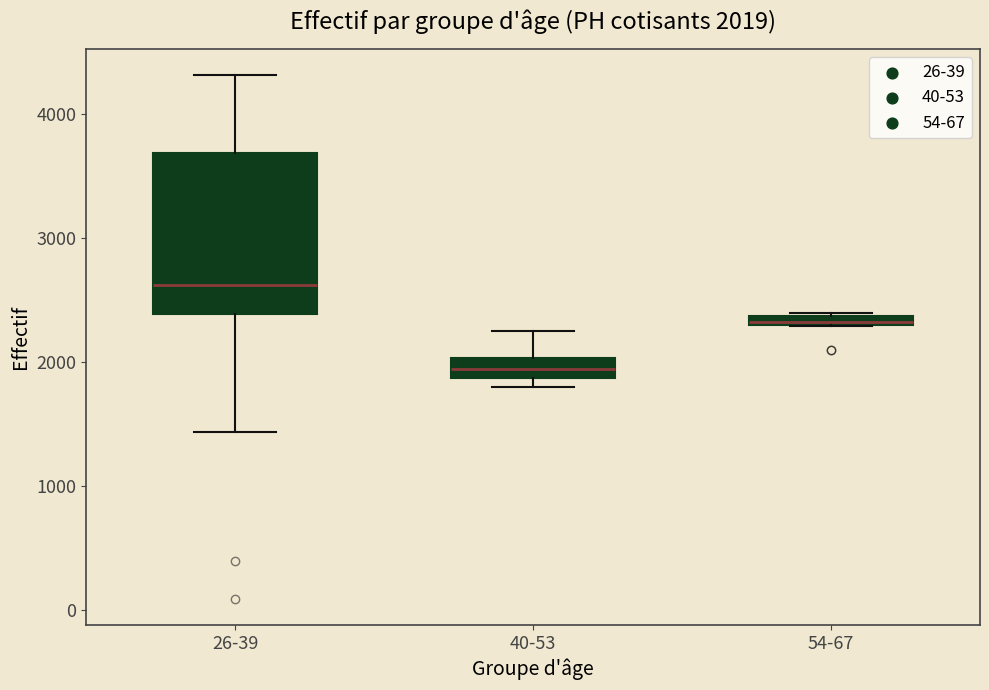

Comparing the boxes themselves (not the whiskers), which one is the tallest?

26-39